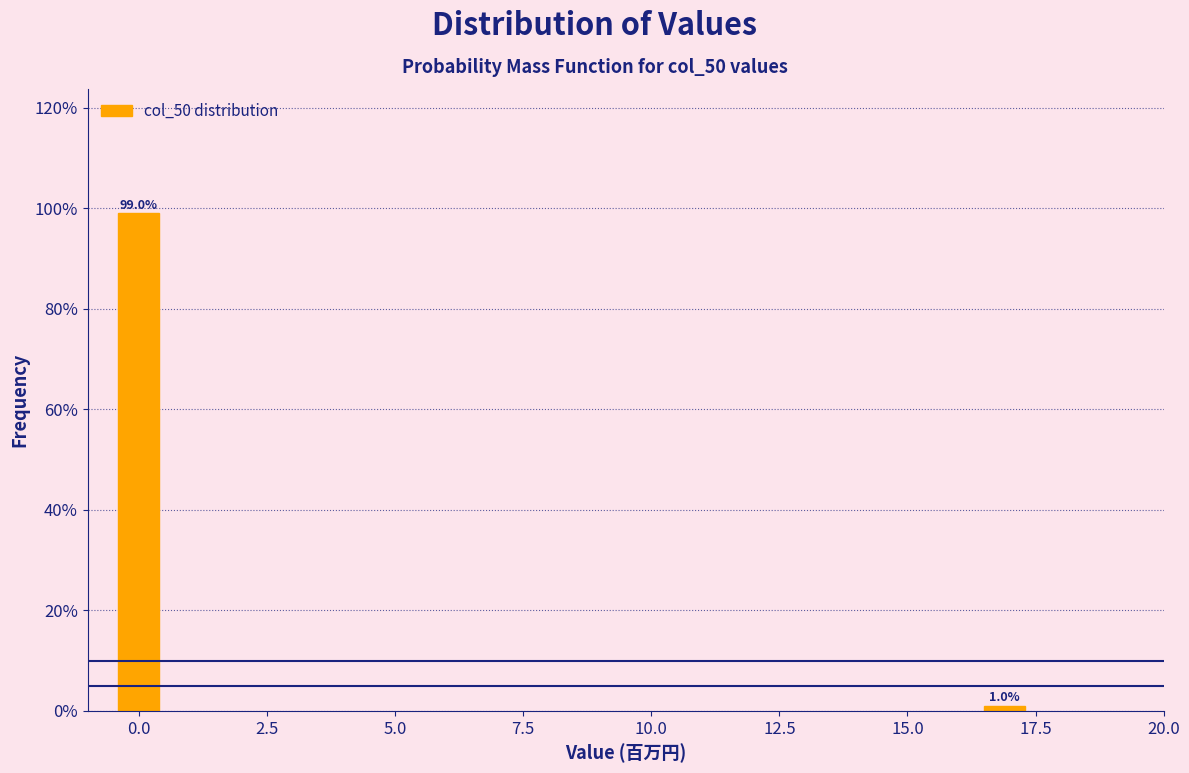

Reading left to right, what are all the values shown in this chart?

0.0=99	17.5=1